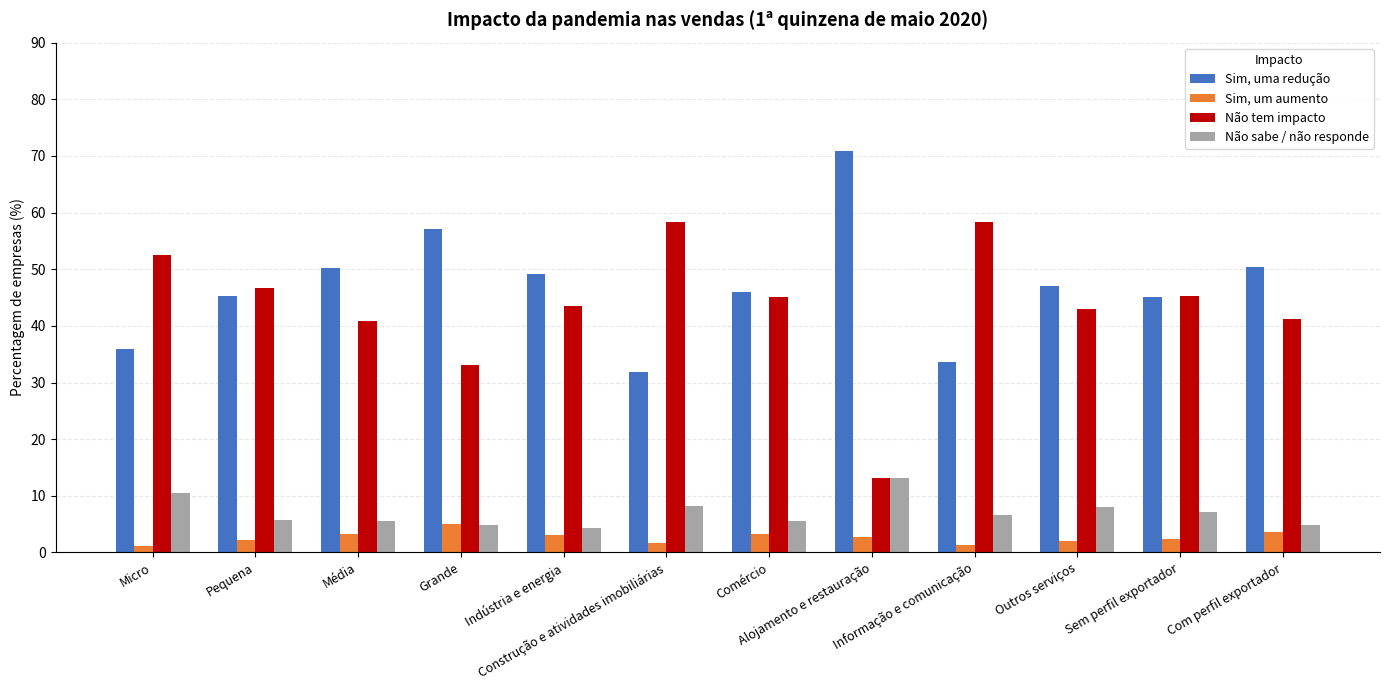

What is the approximate value of Não sabe / não responde at Grande?

4.9